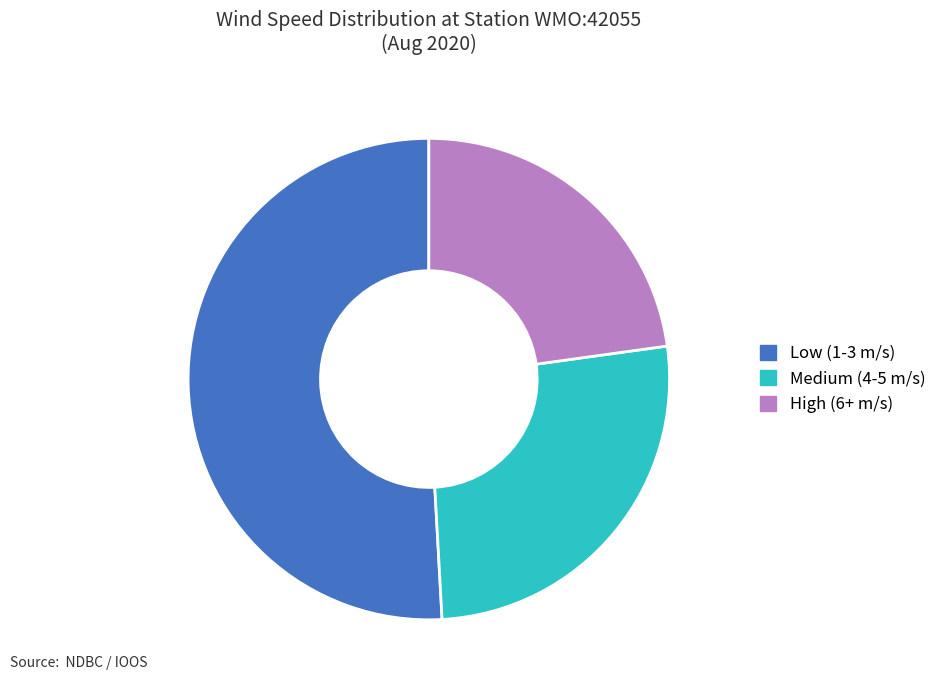

Does any single category account for the majority?

Yes